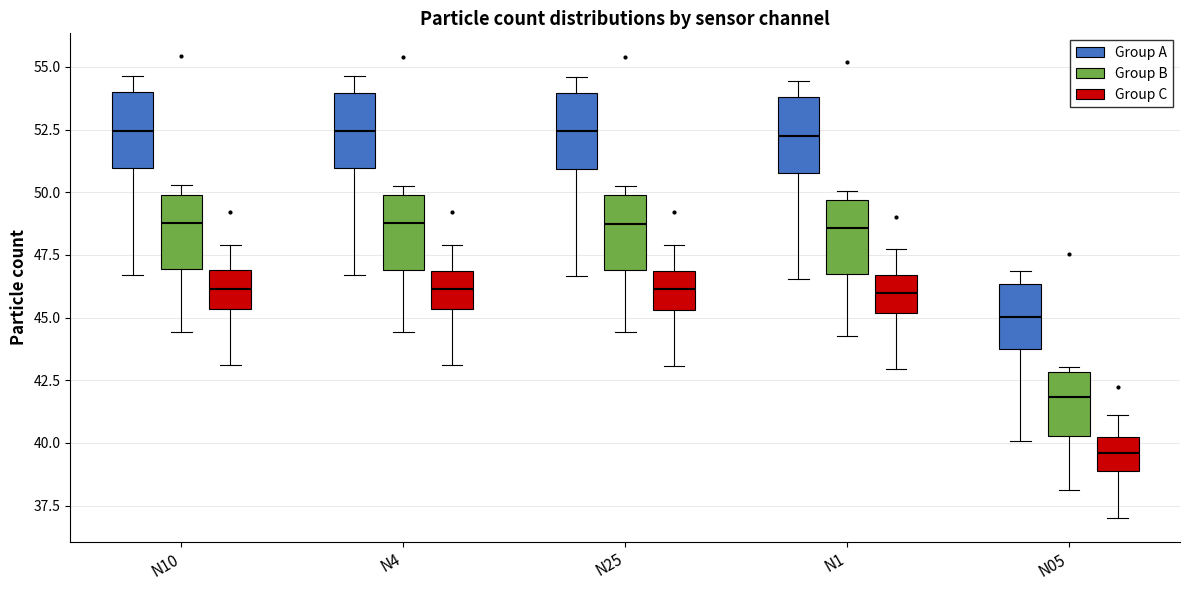

Reading left to right, read every box against the y-axis: the position of its median line, the range the box covers, and the ends of its whiskers. The values are not printed on the chart, so give them approximately, as read against the axis.

N10 (Group A): median 52.5, box 51.0 to 54.0, whiskers 46.5 to 54.5
N10 (Group B): median 49.0, box 47.0 to 50.0, whiskers 44.5 to 50.5
N10 (Group C): median 46.0, box 45.5 to 47.0, whiskers 43.0 to 48.0
N4 (Group A): median 52.5, box 51.0 to 54.0, whiskers 46.5 to 54.5
N4 (Group B): median 49.0, box 47.0 to 50.0, whiskers 44.5 to 50.5
N4 (Group C): median 46.0, box 45.5 to 47.0, whiskers 43.0 to 48.0
N25 (Group A): median 52.5, box 51.0 to 54.0, whiskers 46.5 to 54.5
N25 (Group B): median 49.0, box 47.0 to 50.0, whiskers 44.5 to 50.5
N25 (Group C): median 46.0, box 45.5 to 47.0, whiskers 43.0 to 48.0
N1 (Group A): median 52.5, box 51.0 to 54.0, whiskers 46.5 to 54.5
N1 (Group B): median 48.5, box 47.0 to 49.5, whiskers 44.5 to 50.0
N1 (Group C): median 46.0, box 45.0 to 46.5, whiskers 43.0 to 47.5
N05 (Group A): median 45.0, box 43.5 to 46.5, whiskers 40.0 to 47.0
N05 (Group B): median 42.0, box 40.5 to 43.0, whiskers 38.0 to 43.0 (just above the box's upper edge)
N05 (Group C): median 39.5, box 39.0 to 40.0, whiskers 37.0 to 41.0